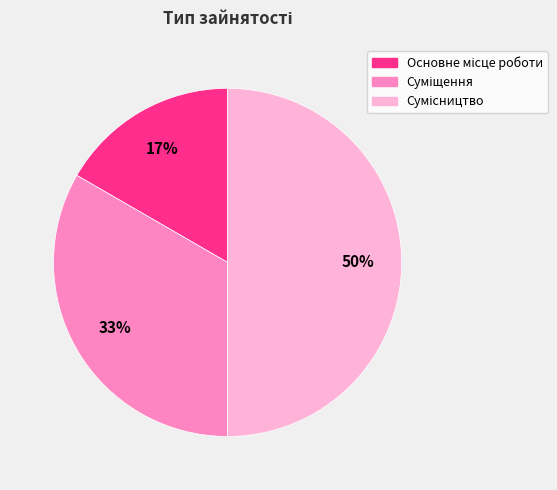

To the nearest percent, what is the difference between the largest and smallest slice percentages?

33%